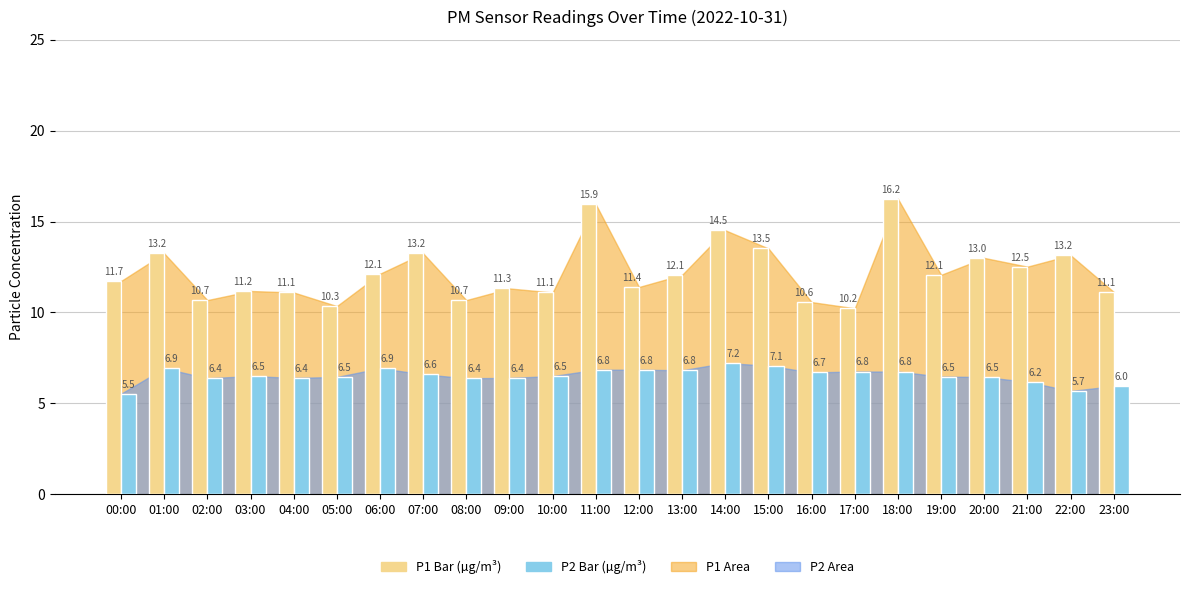

At which category does the chart reach its minimum across all series?

00:00